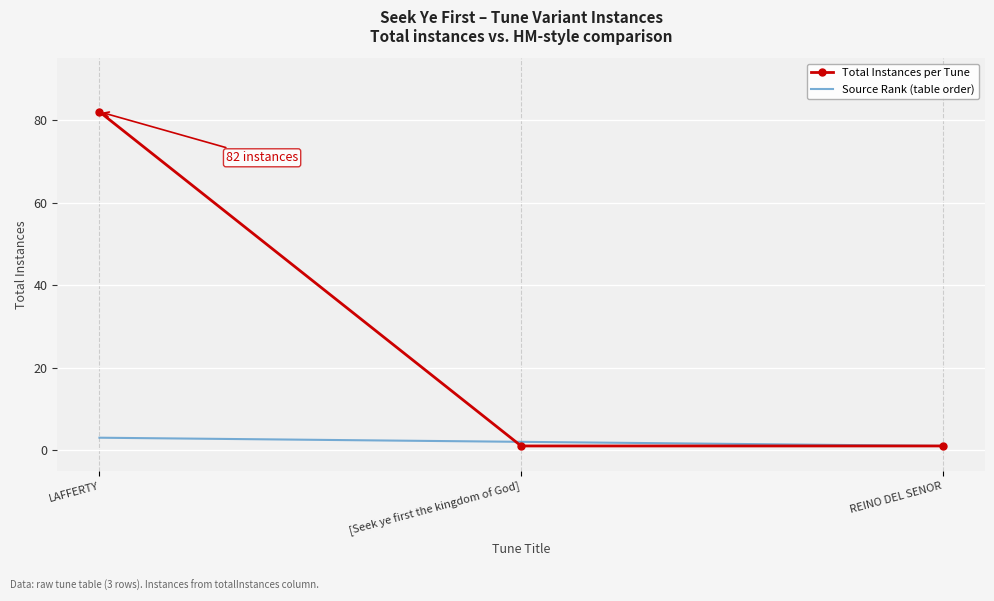

How many distinct data groups are displayed?

2